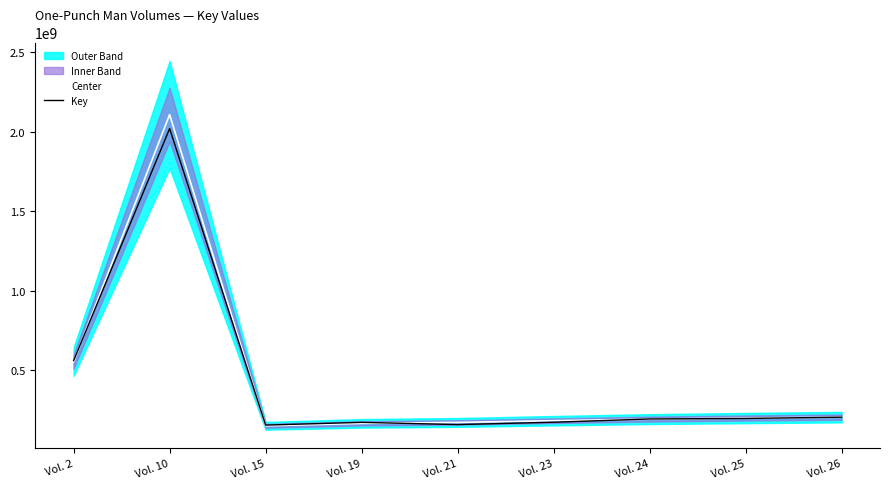

True or false: Key and Center intersect in this chart.

True